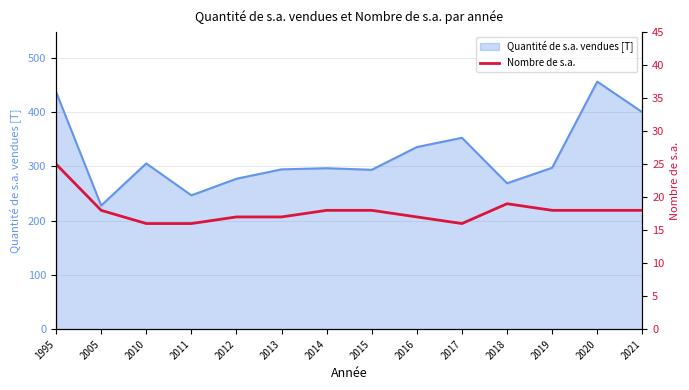

What is the sum of all values?

251